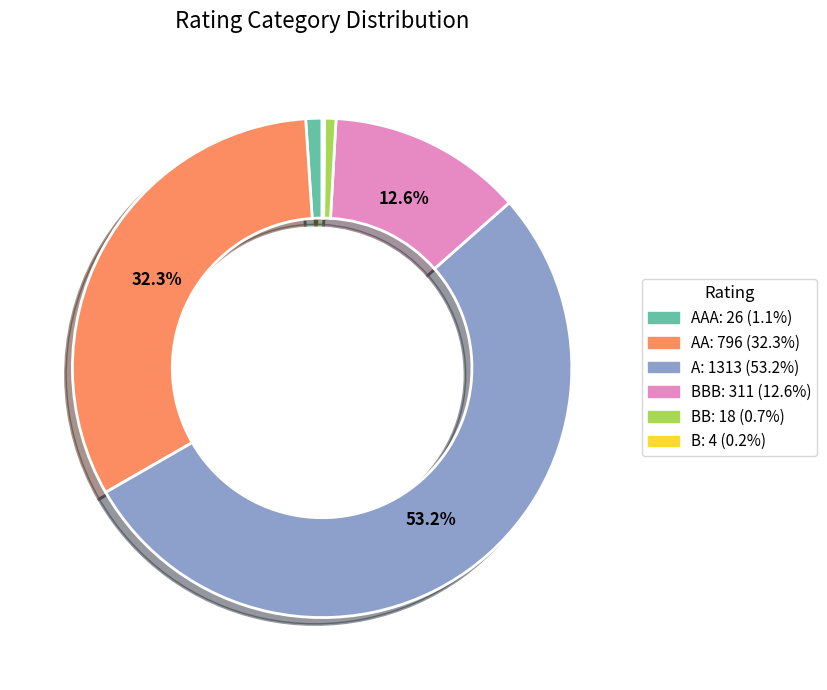

To the nearest percent, what is the average slice percentage?

17%